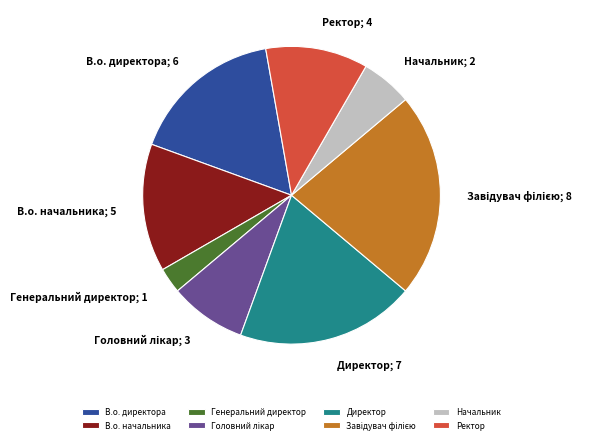

True or false: Начальник accounts for 11% of the total.

False